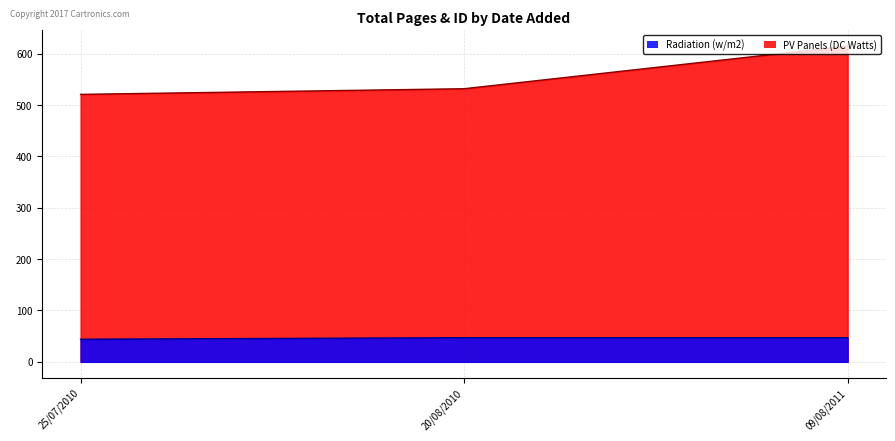

At which label does Radiation (w/m2) reach its minimum?

25/07/2010